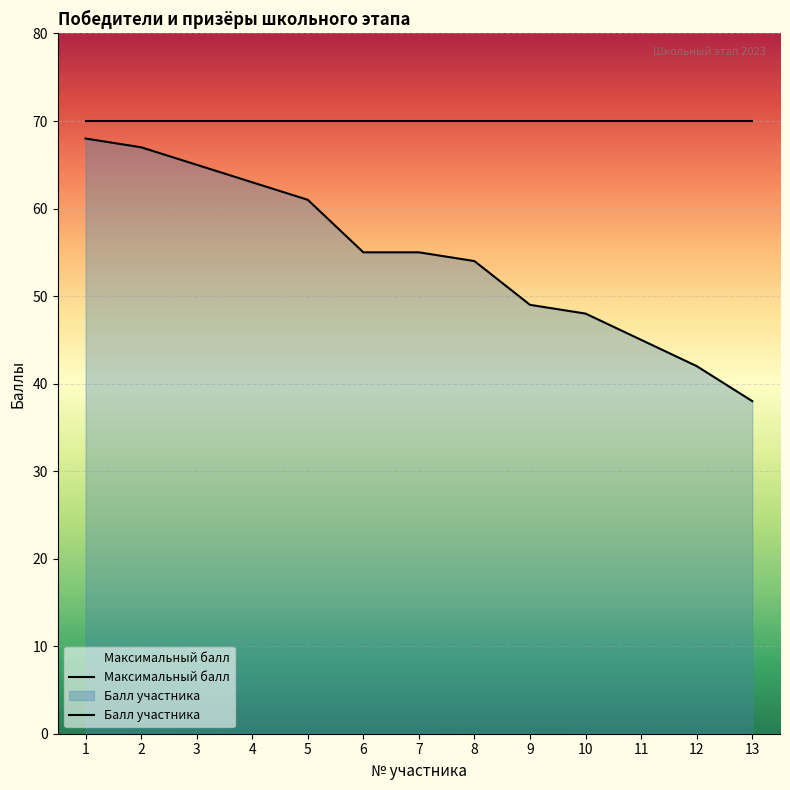

Reading right to left, extract all data points from this chart.

Максимальный балл: 13=70	12=70	11=70	10=70	9=70	8=70	7=70	6=70	5=70	4=70	3=70	2=70	1=70
Балл участника: 13=38	12=42	11=45	10=48	9=49	8=54	7=55	6=55	5=61	4=63	3=65	2=67	1=68